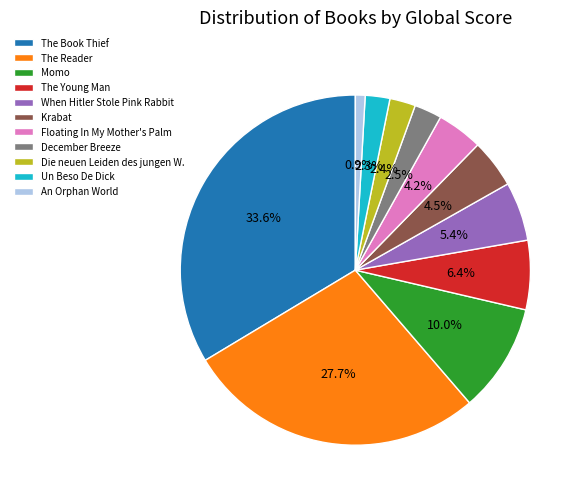

What is the ratio of the value at When Hitler Stole Pink Rabbit to the value at The Book Thief?

0.2